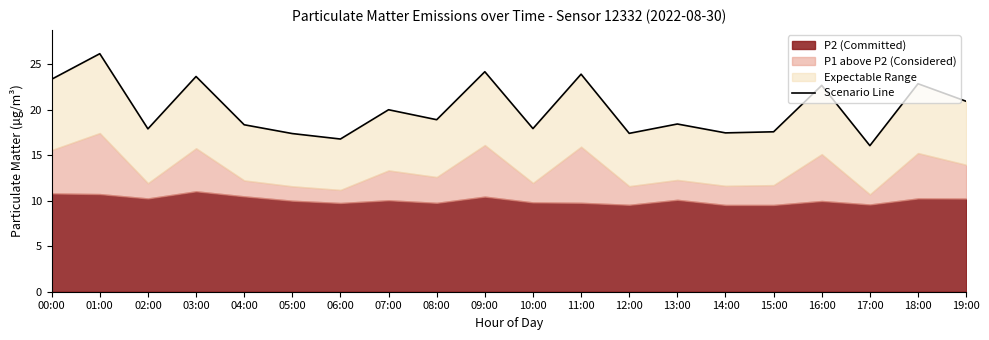

List the labels in order of value, smallest first.

17:00, 06:00, 05:00, 12:00, 14:00, 15:00, 02:00, 10:00, 04:00, 13:00, 08:00, 07:00, 19:00, 16:00, 18:00, 00:00, 03:00, 11:00, 09:00, 01:00